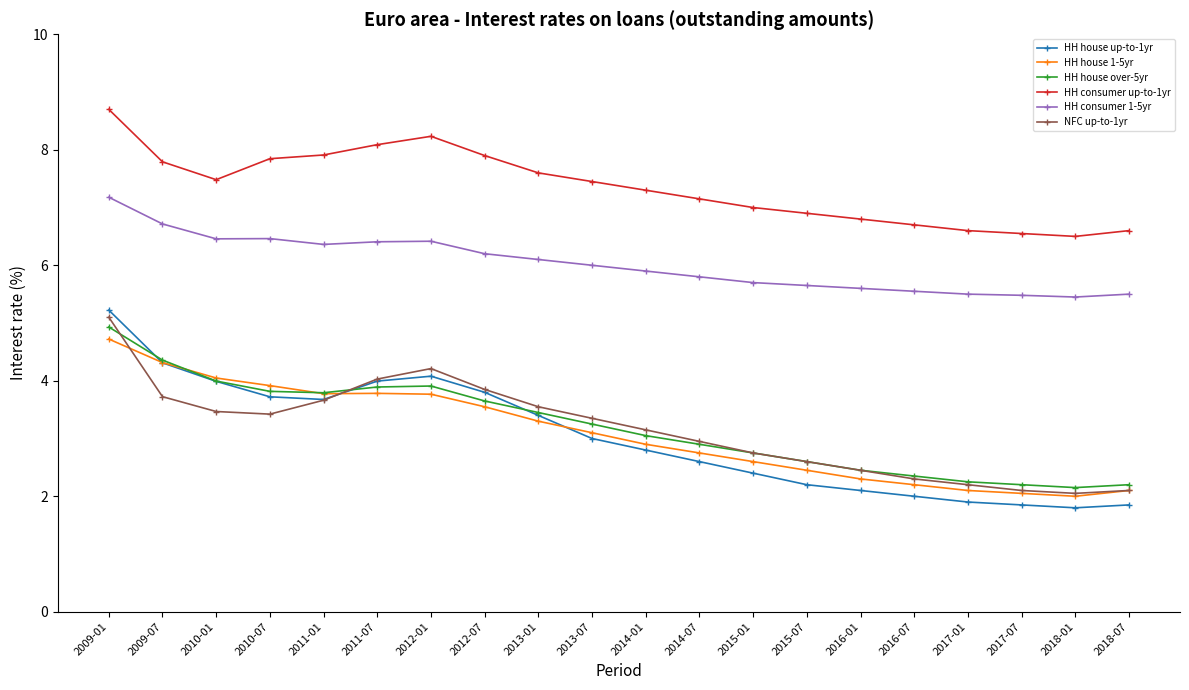

The NFC up-to-1yr series shows 2.1 at 2017-07. True or false?

True